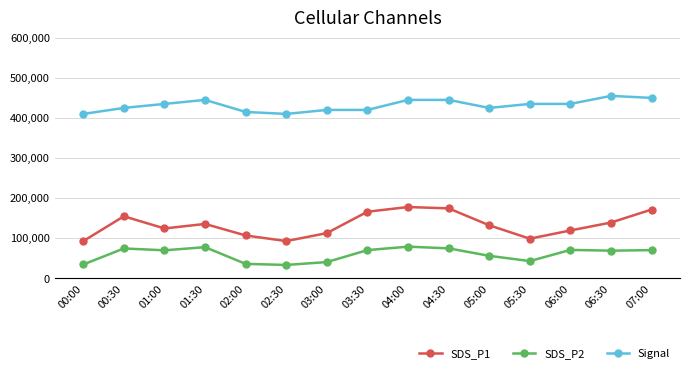

Is it true that SDS_P1 equals 79586.9 at 03:30?

False